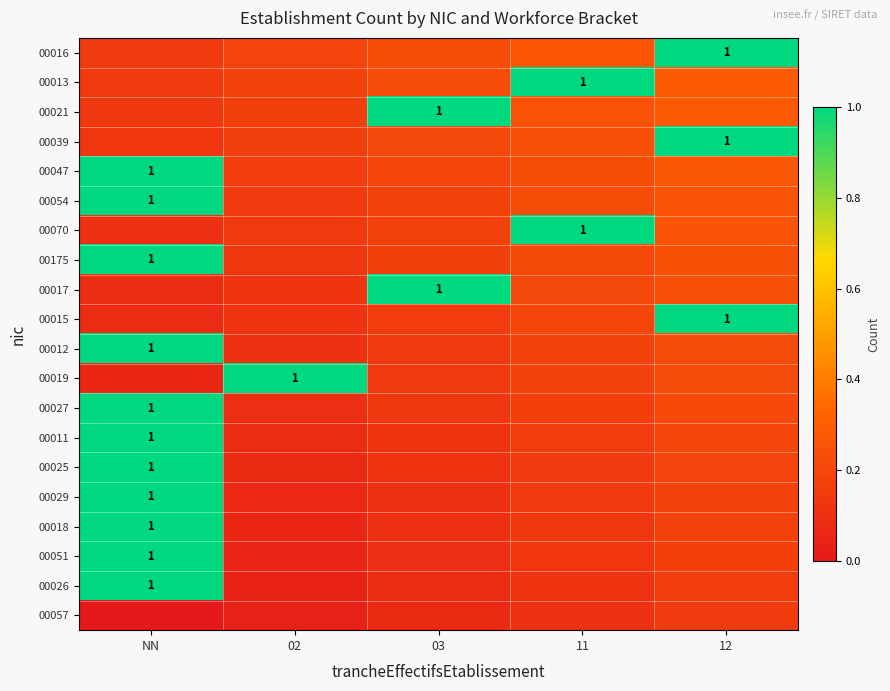

At 12, list the series in order from largest to smallest.

00016, 00039, 00015, 00013, 00021, 00047, 00054, 00070, 00175, 00017, 00012, 00019, 00027, 00011, 00025, 00029, 00018, 00051, 00026, 00057